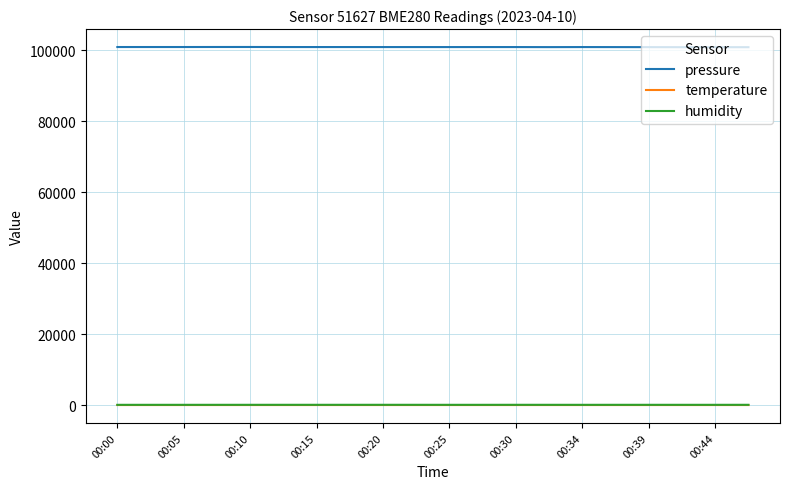

What is the difference between the maximum and minimum values in the temperature series?

0.5